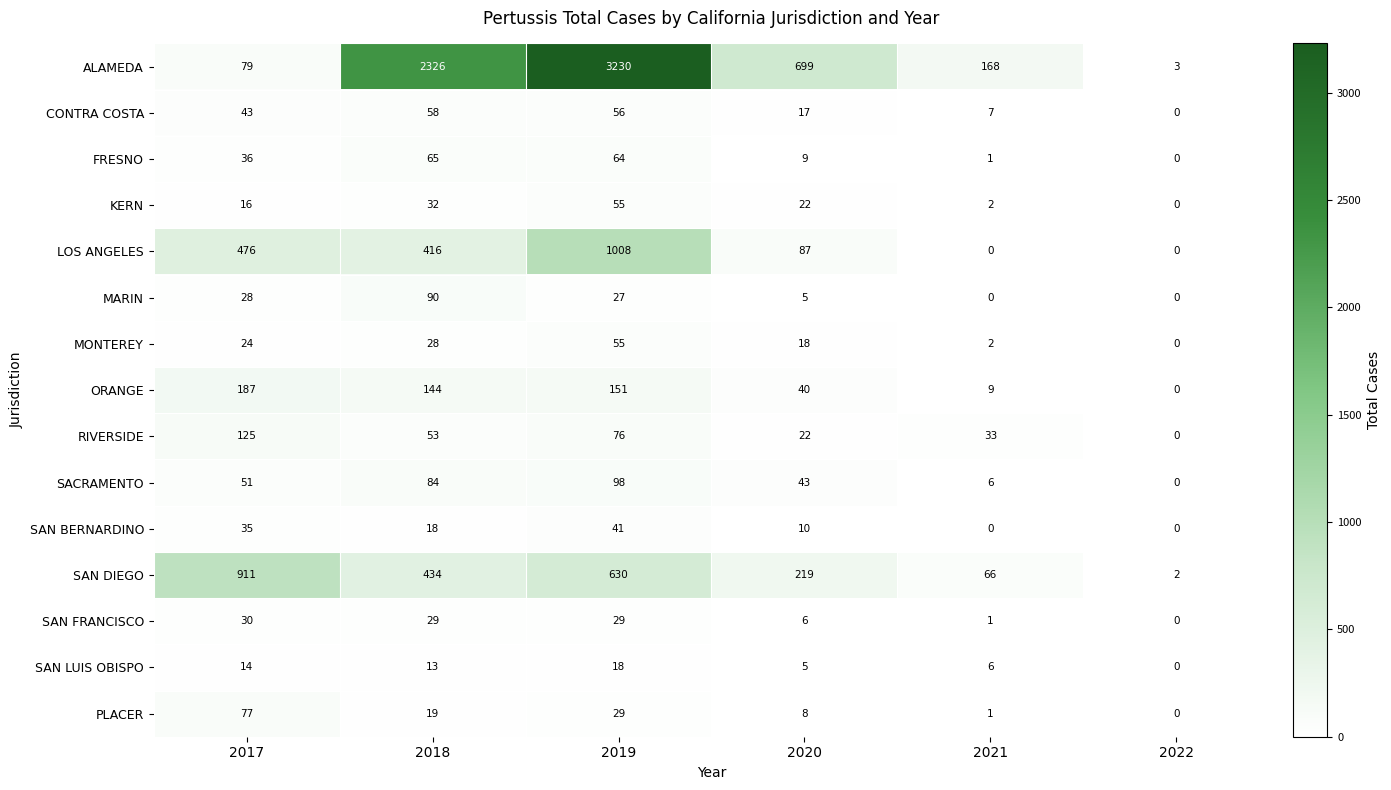

What is the average value of the PLACER series?

22